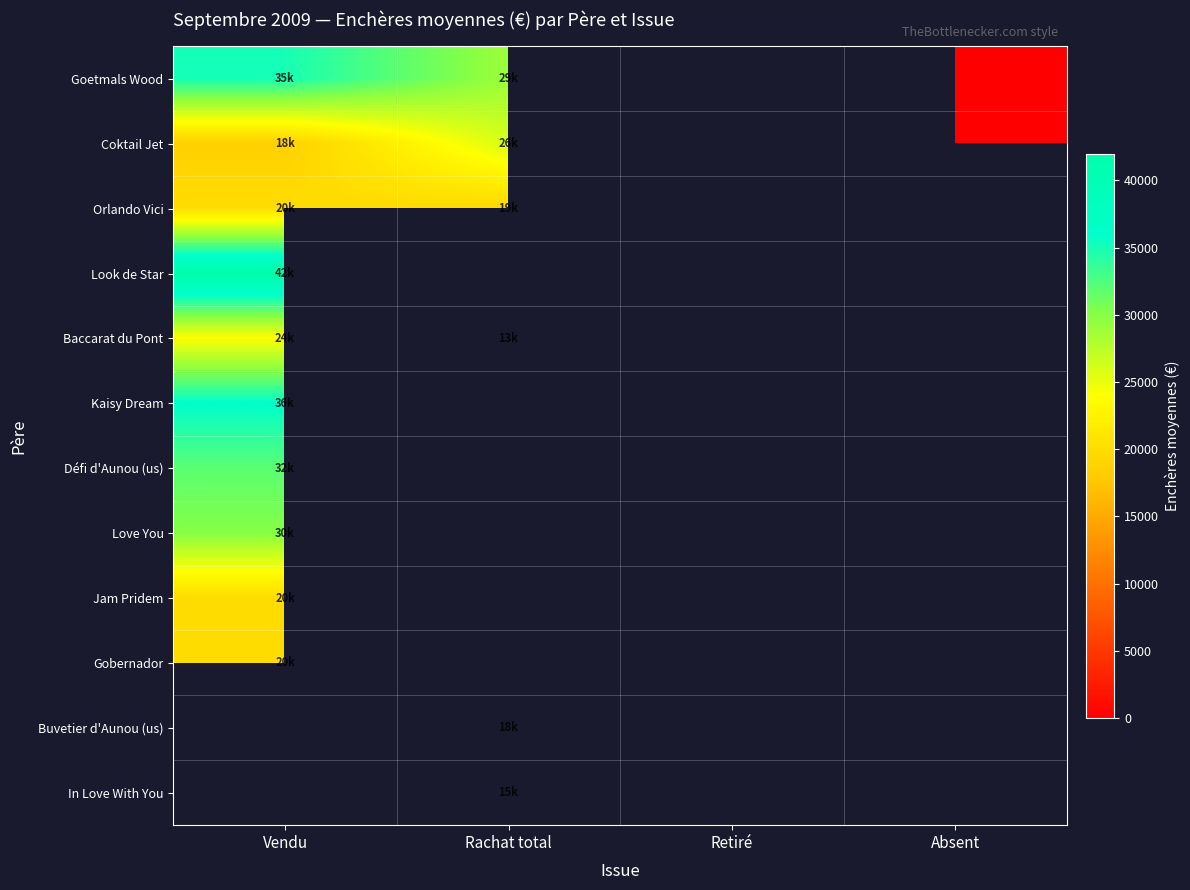

What is the maximum value for Défi d'Aunou (us)?

32000.0